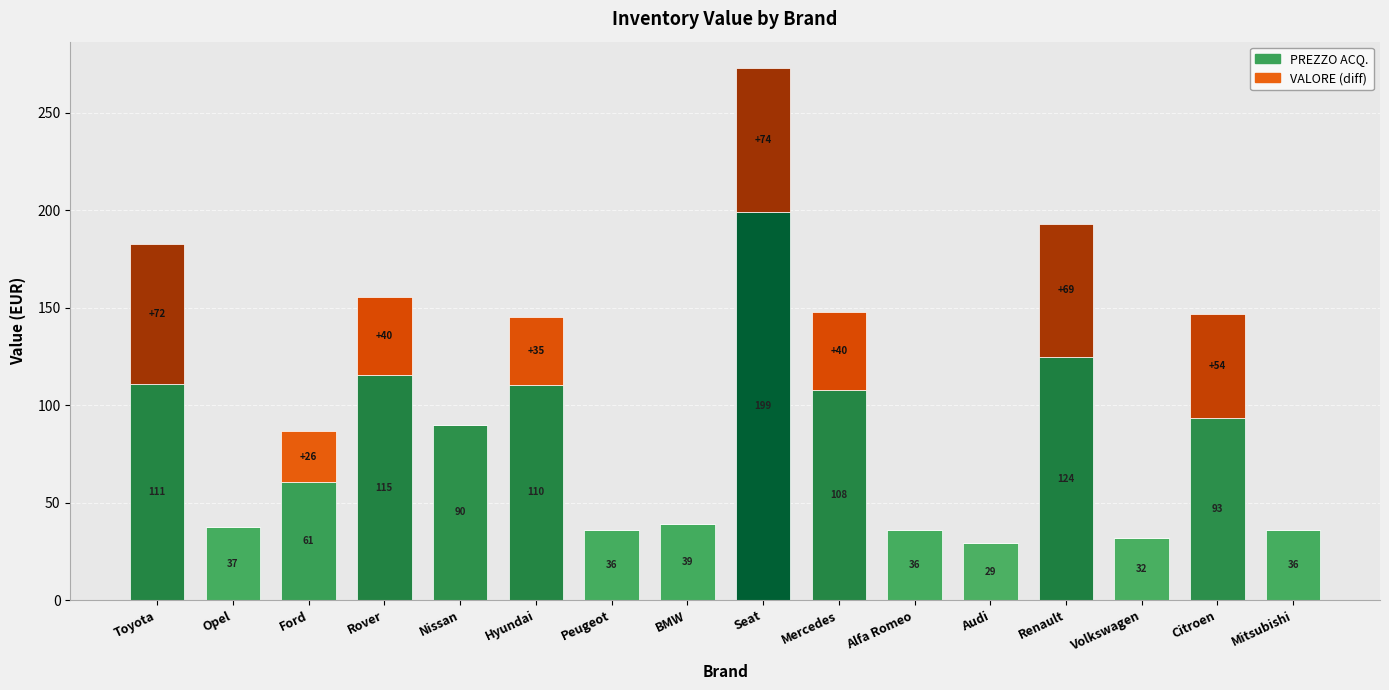

At which category is the sum across all series the highest?

Seat